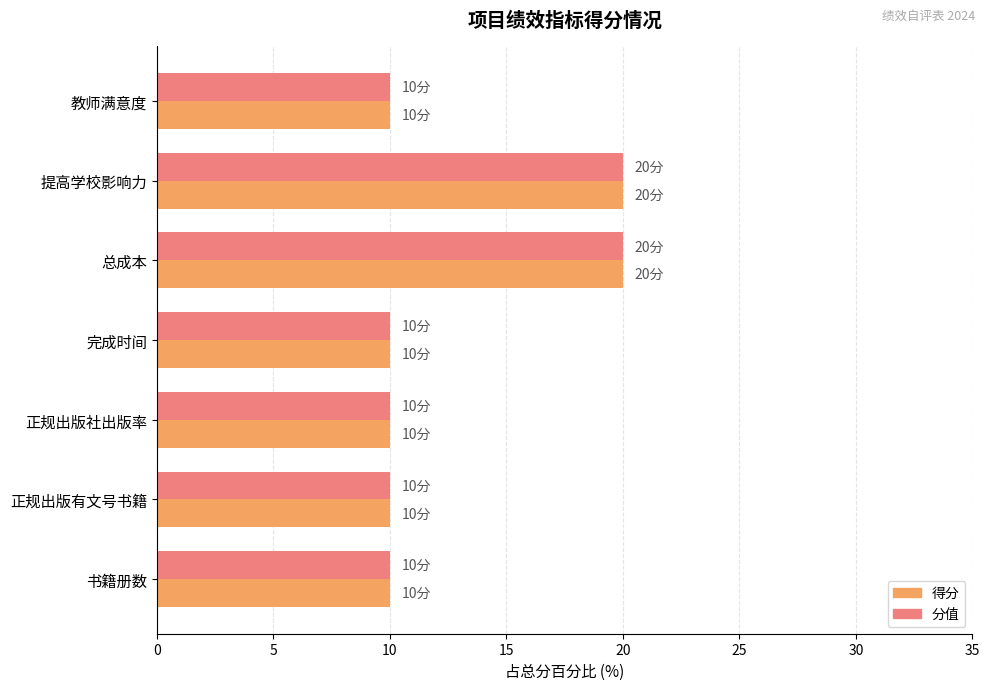

The value of 得分 at 提高学校影响力 is 20. True or false?

True